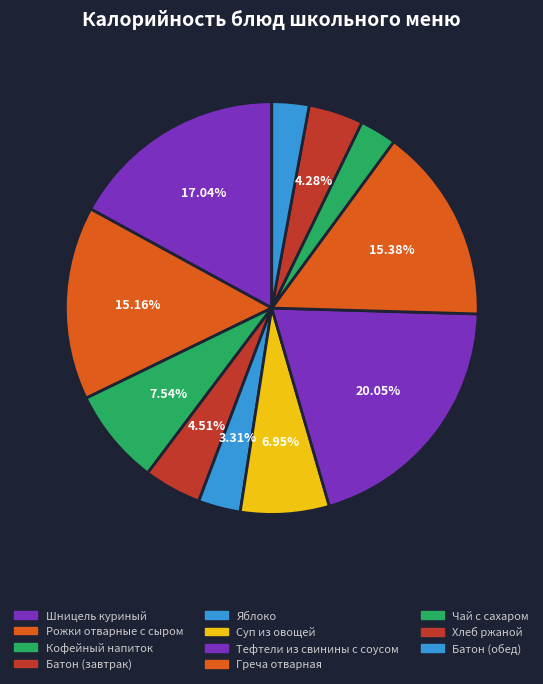

Does Хлеб ржаной represent more than half of the total?

No